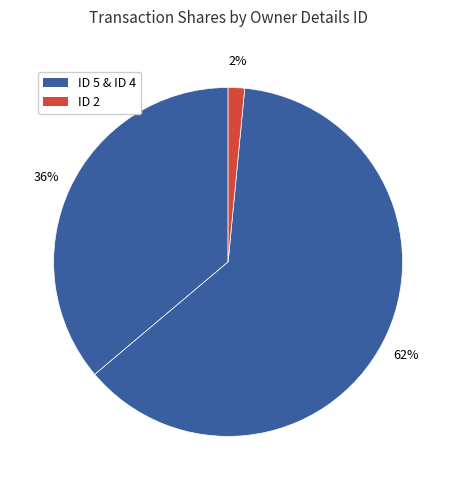

Count the number of slices in the pie.

3